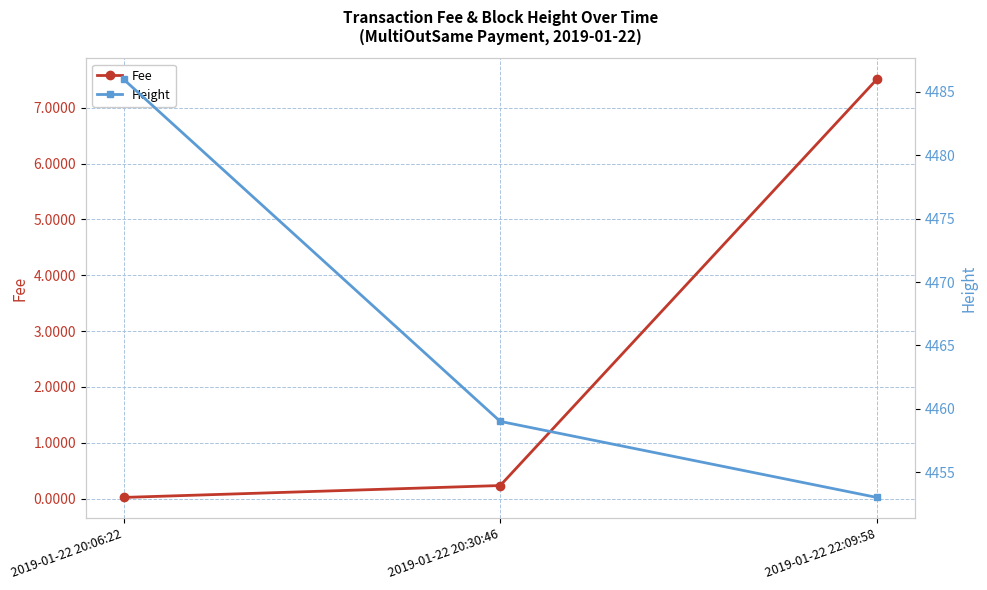

What are all the series names shown in the legend?

Fee, Height